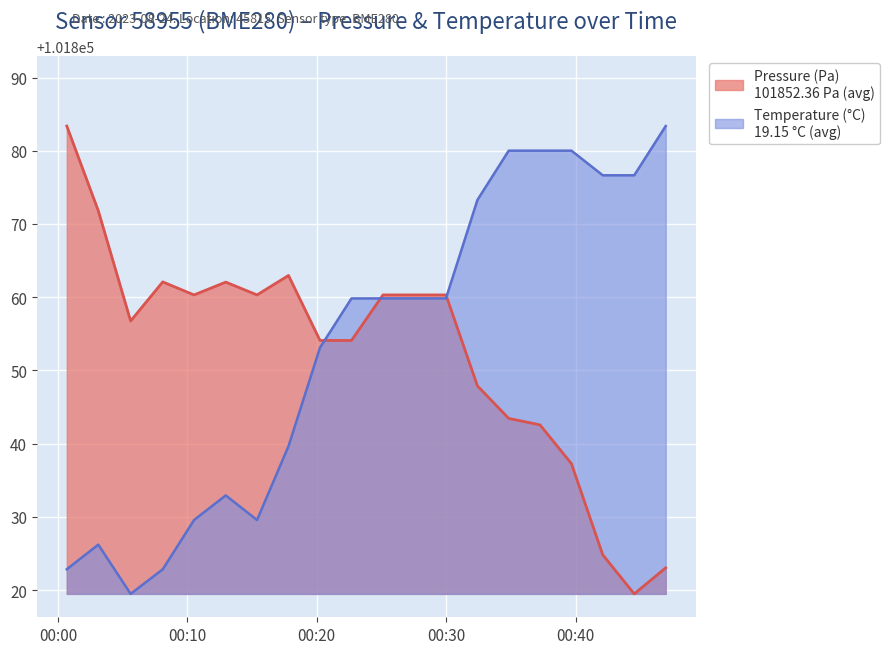

How many data points in temperature are above 101859?

11